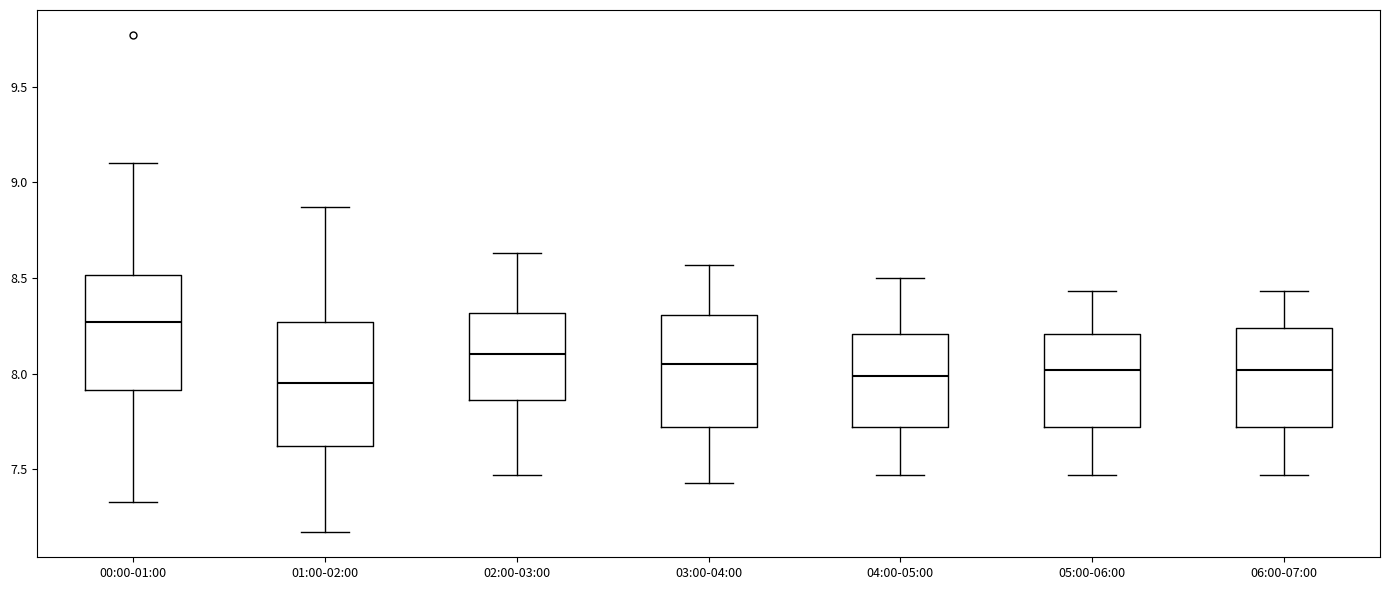

Where is the upper edge of the box for 05:00-06:00 on the y-axis? The values are not printed on the chart, so give them approximately, as read against the axis.

8.20